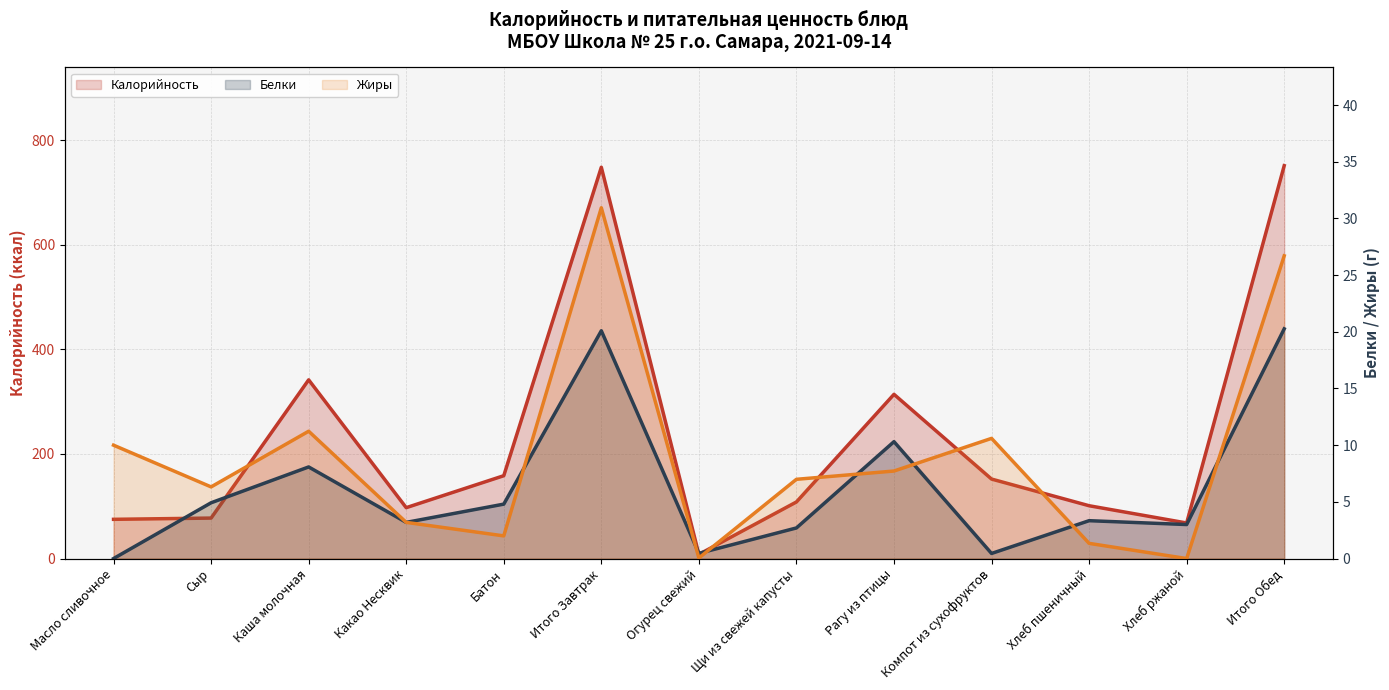

What is the label of the 13th point from the left?

Итого Обед